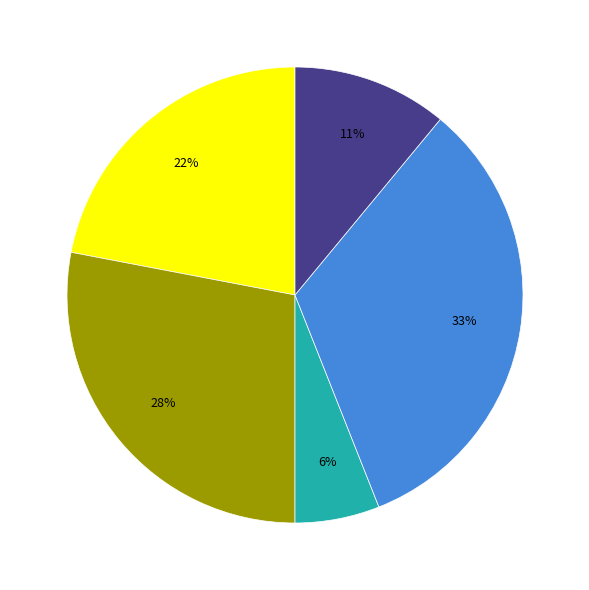

Is there any slice that represents more than half of the pie?

No